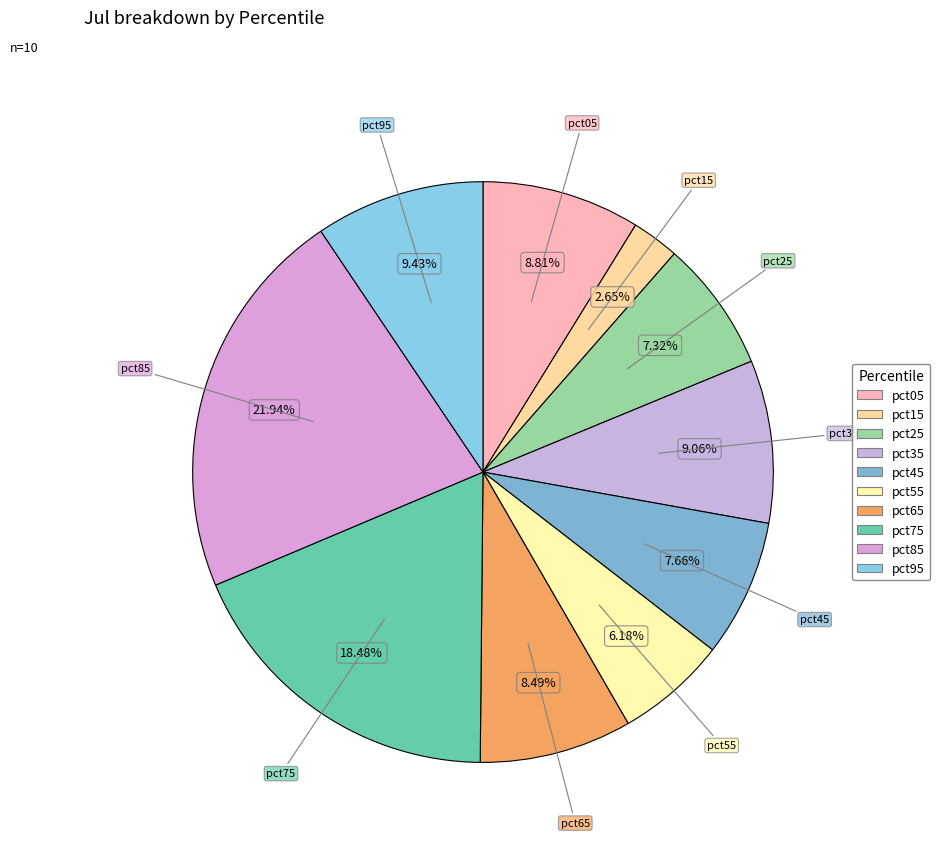

To the nearest percent, what is the difference between the largest and smallest slice percentages?

19%